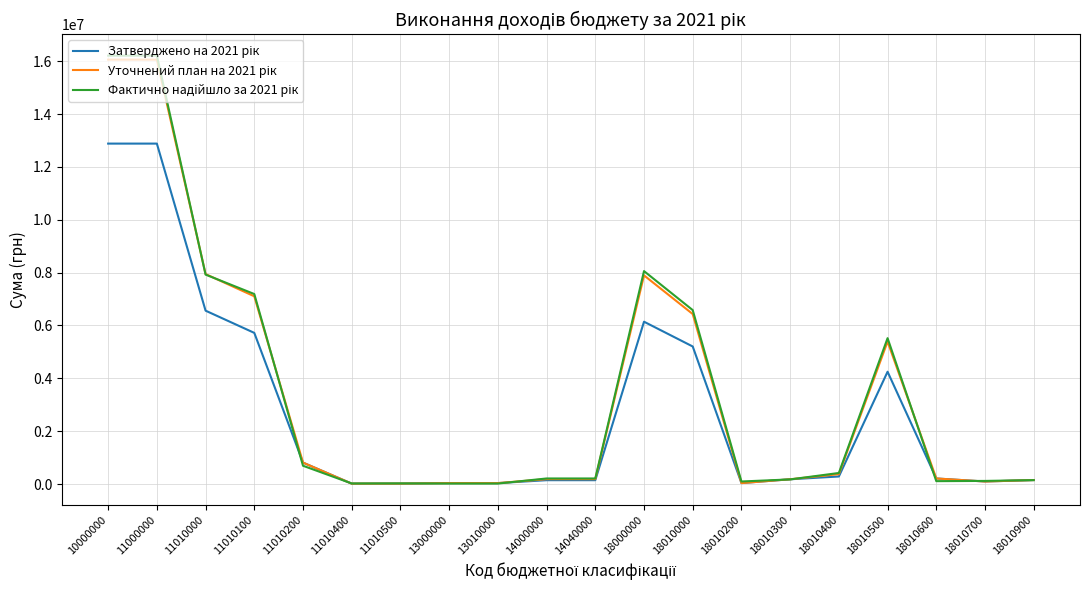

What is the greatest value displayed?

16212732